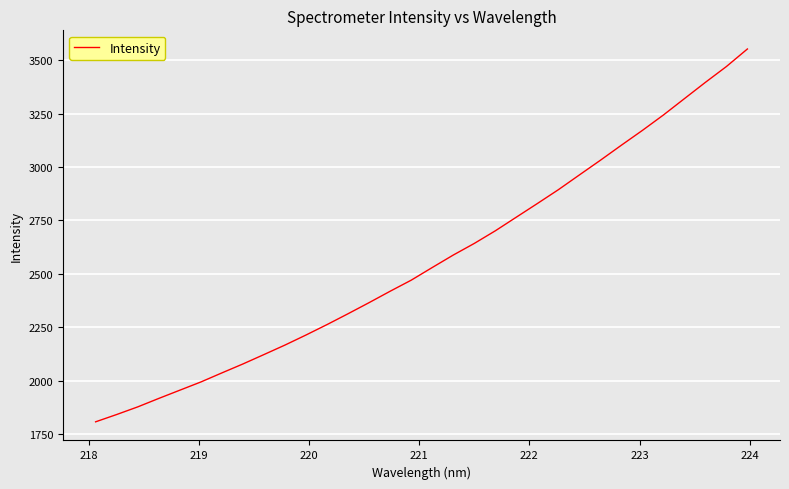

What is the difference between the maximum and minimum values?

1746.2